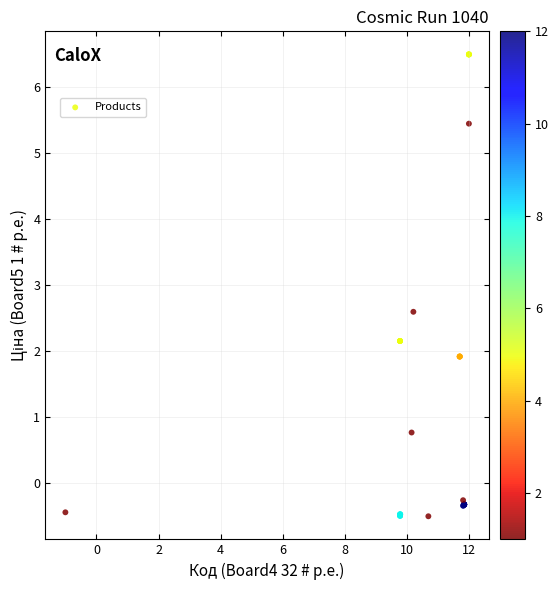

What Y value in the scatter plot is closest to 3?

2.6